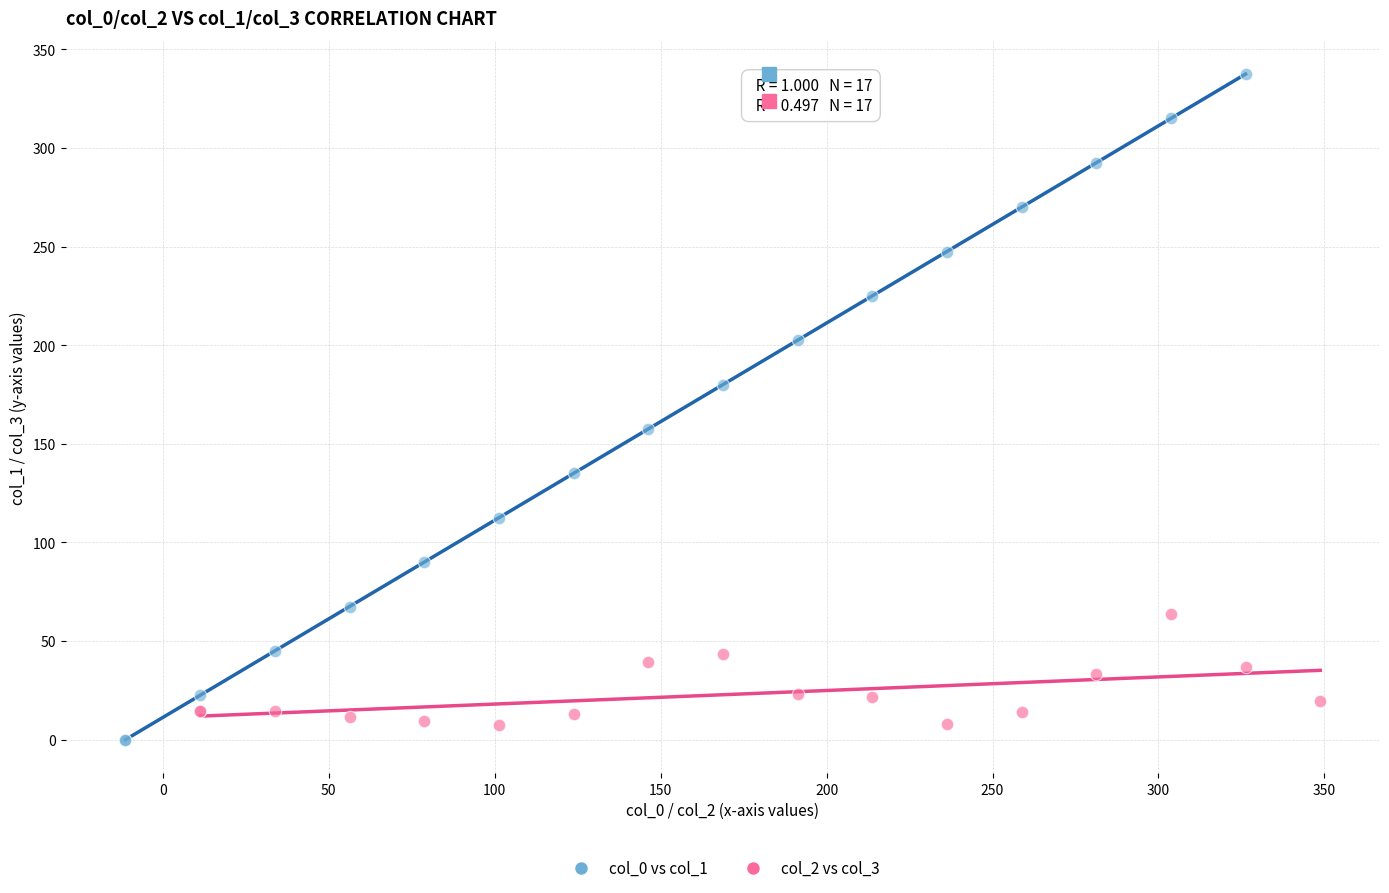

Which series has the largest Y range (max minus min)?

col_0 vs col_1